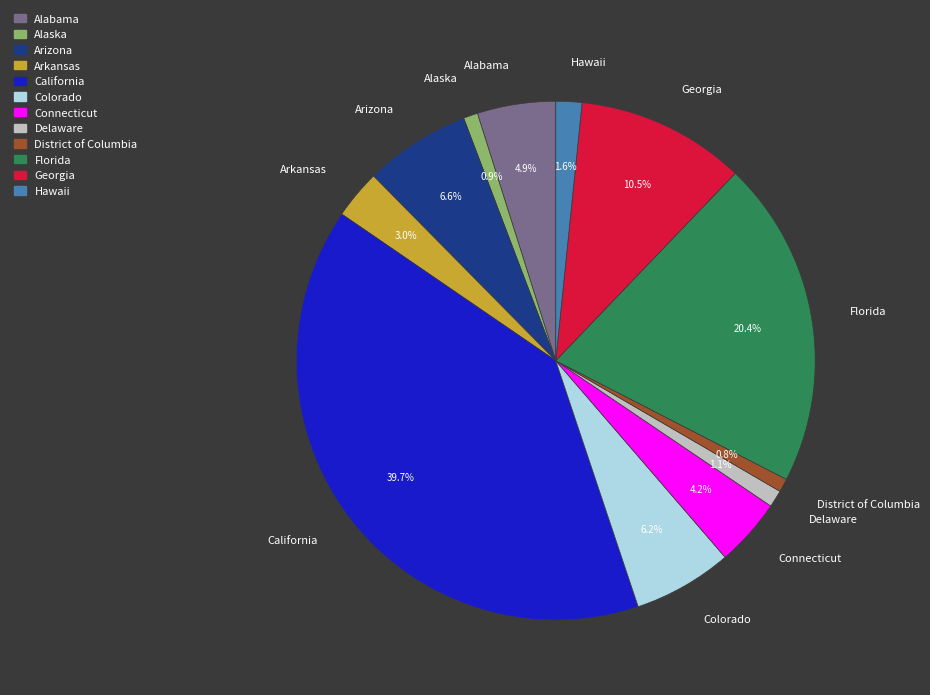

How many slices are in this pie chart?

12